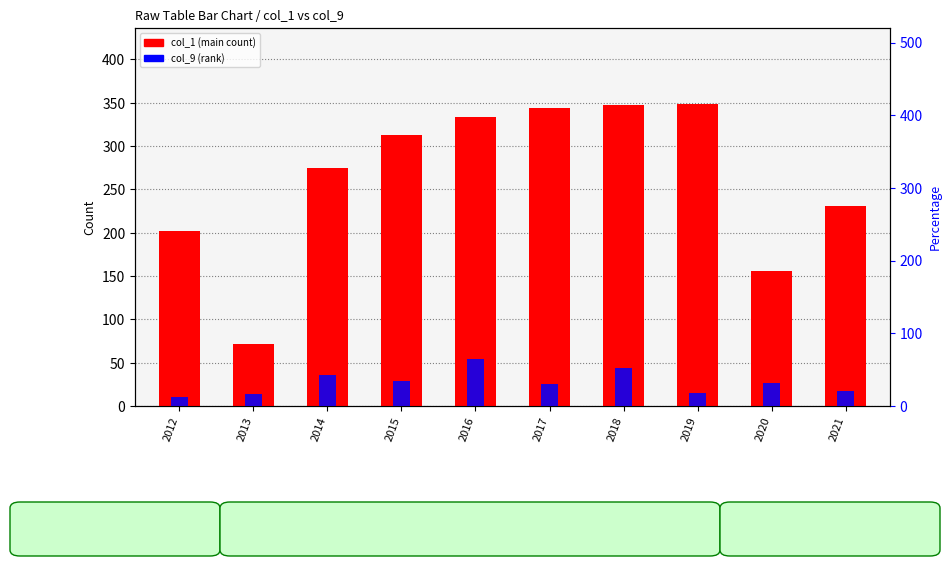

How many bars are there in each group?

2